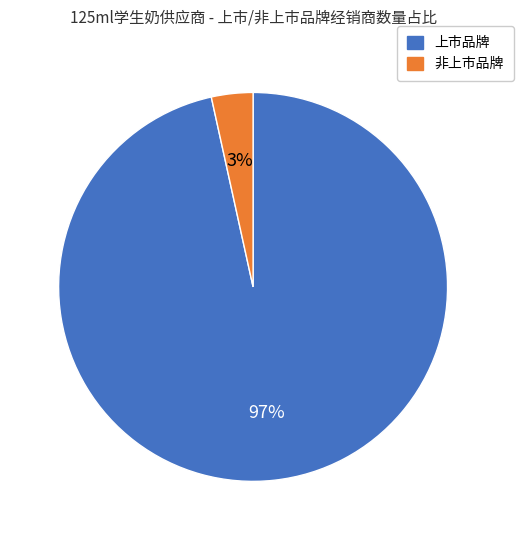

Is there a majority slice in this chart?

Yes